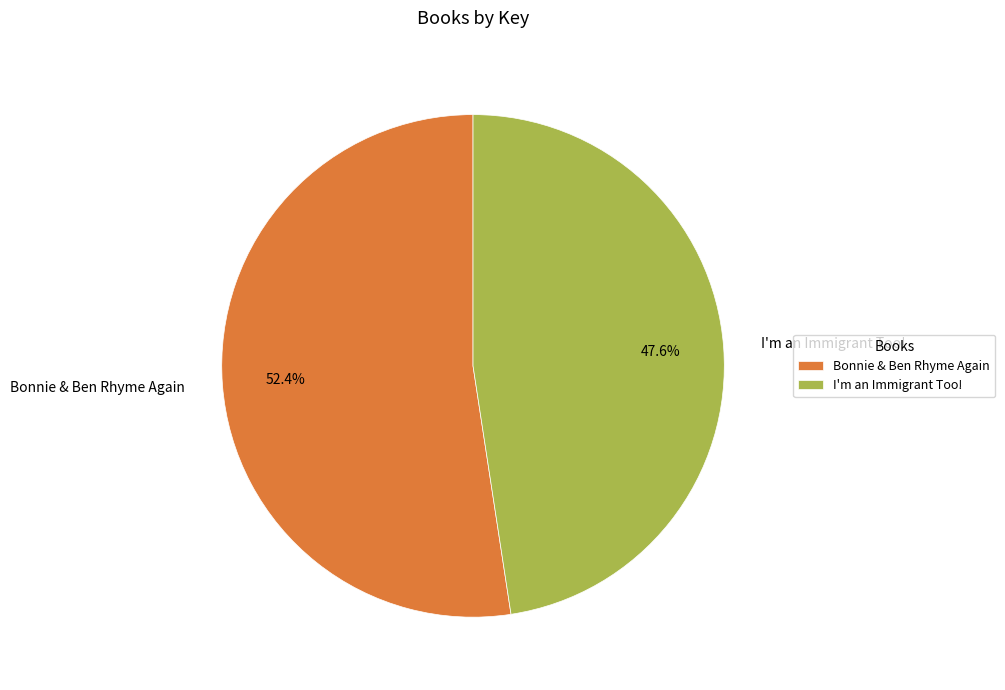

How many segments does this pie chart have?

2